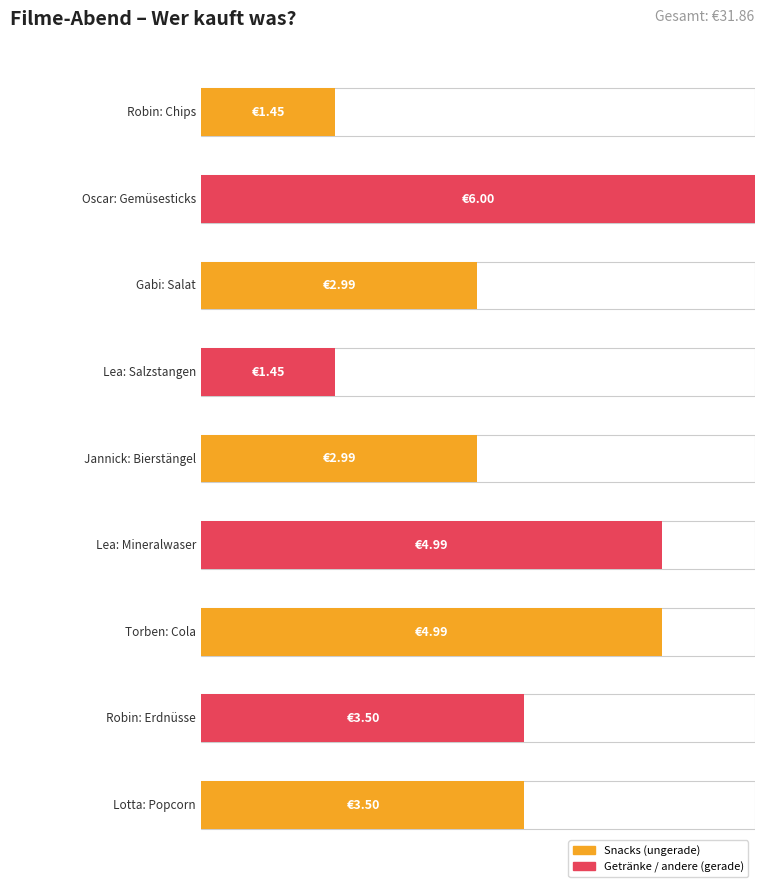

What is the sum of all values?

31.9